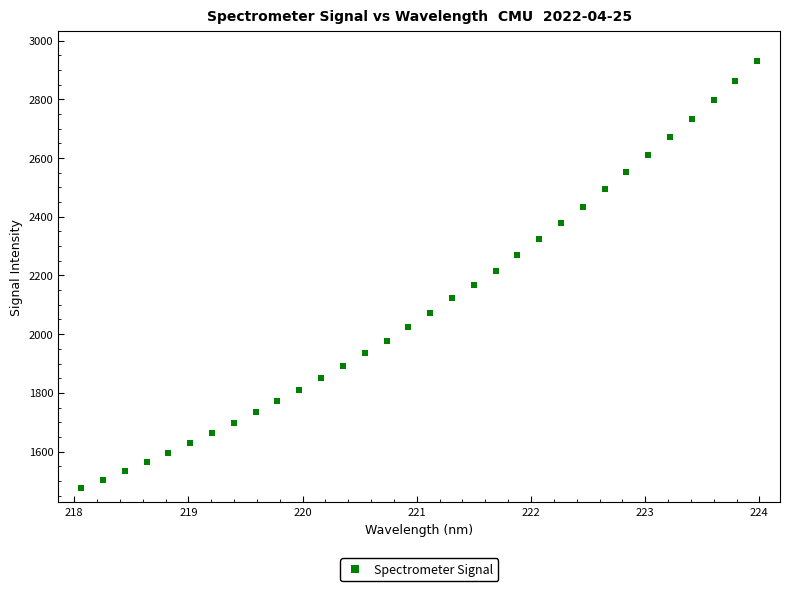

What is the range of Y values (max minus min)?

1453.9